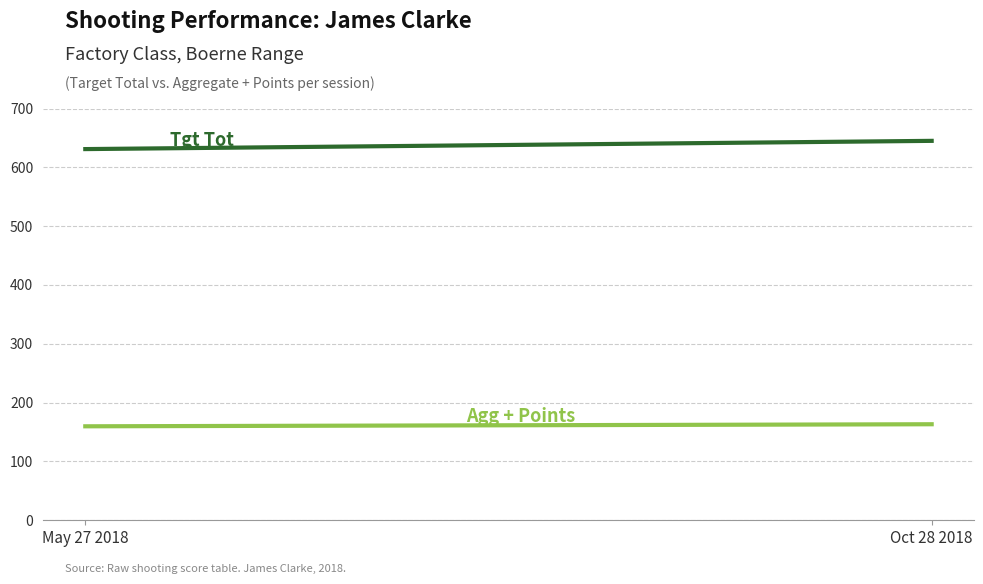

Is it true that Tgt Tot equals 997.1 at May 27 2018?

False